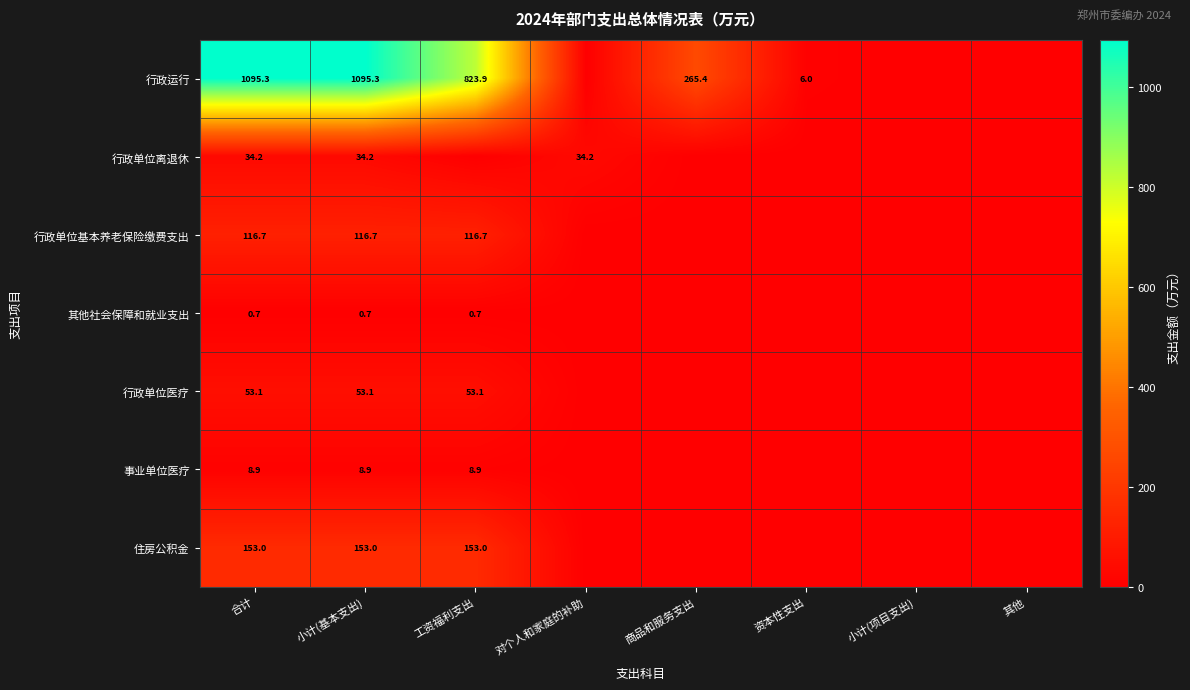

How many categories are shown in the chart?

8